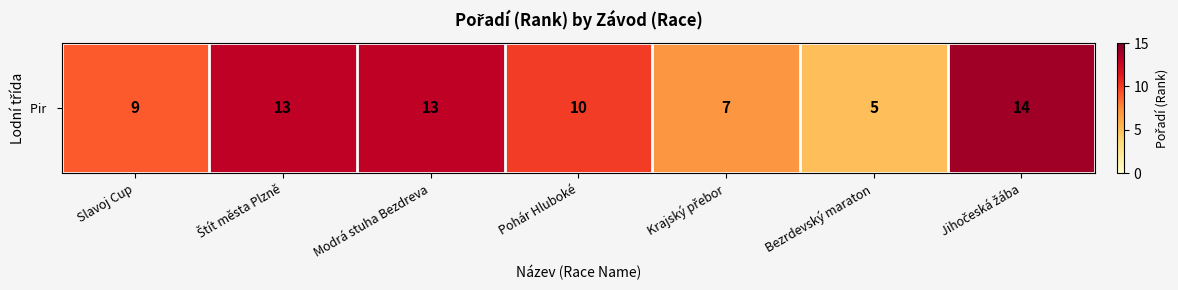

What is the ratio of the value at Pohár Hluboké to the value at Bezrdevský maraton?

2.0